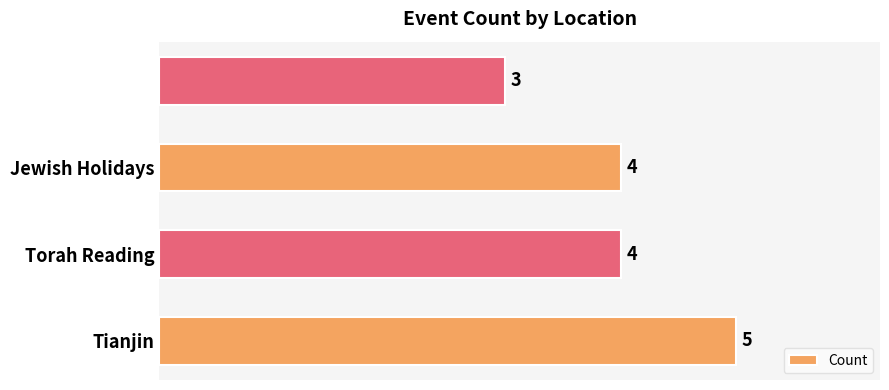

Count the values in the range 4 to 5.

3